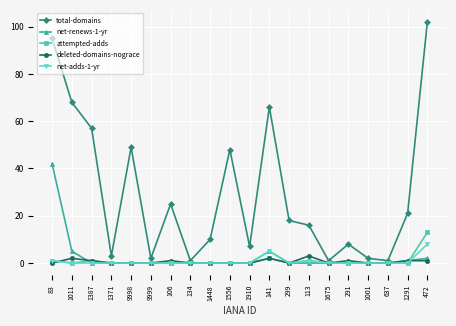

What is the difference between the highest and lowest values at 1675?

1